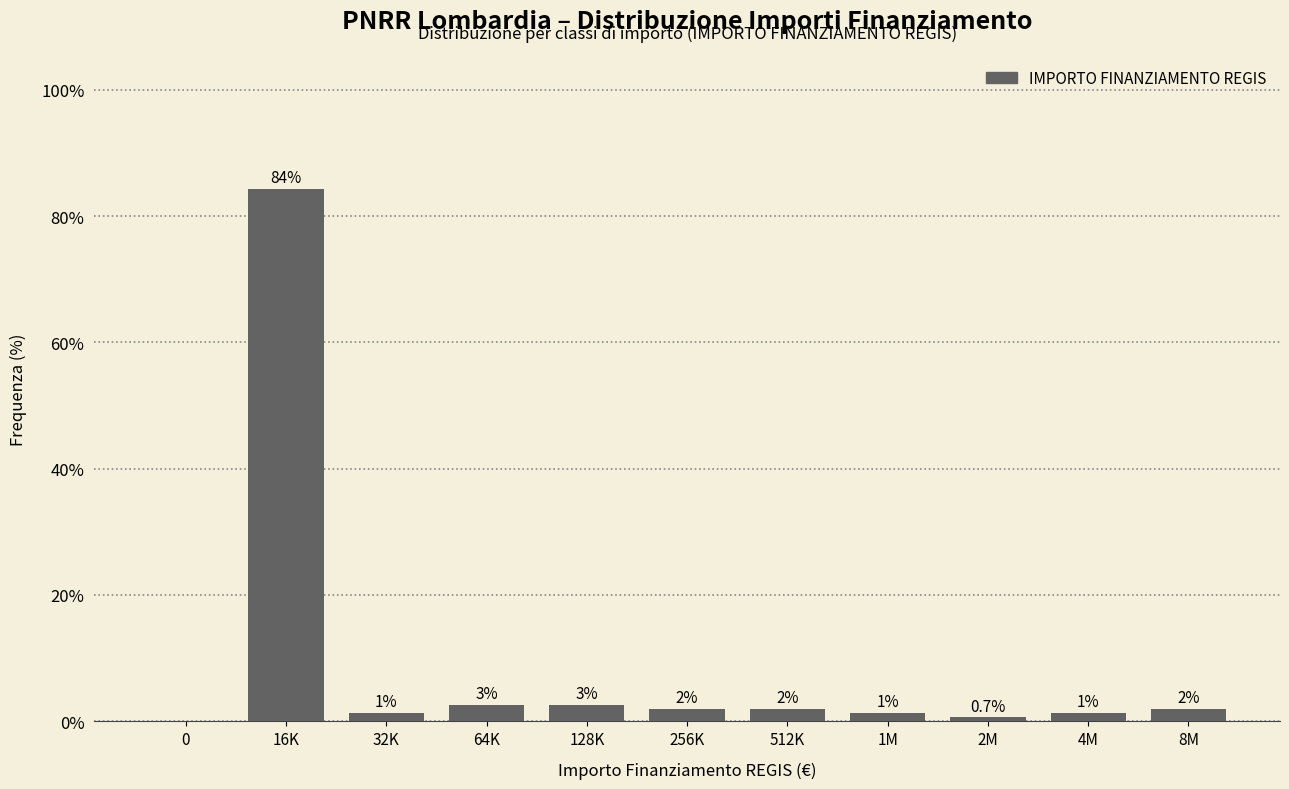

What is the greatest value displayed?

84.3